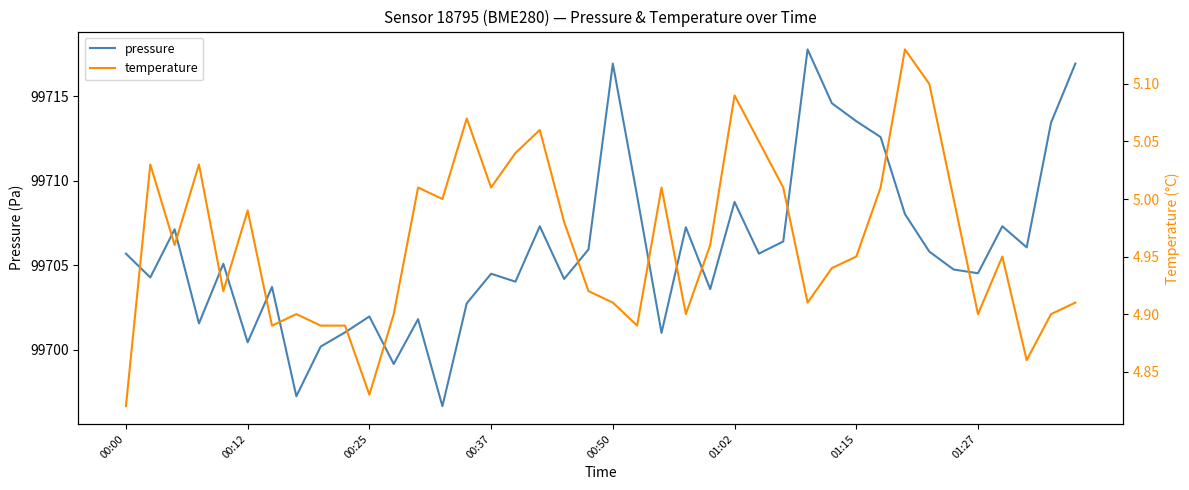

What is the total value across all series at 19?

99710.9